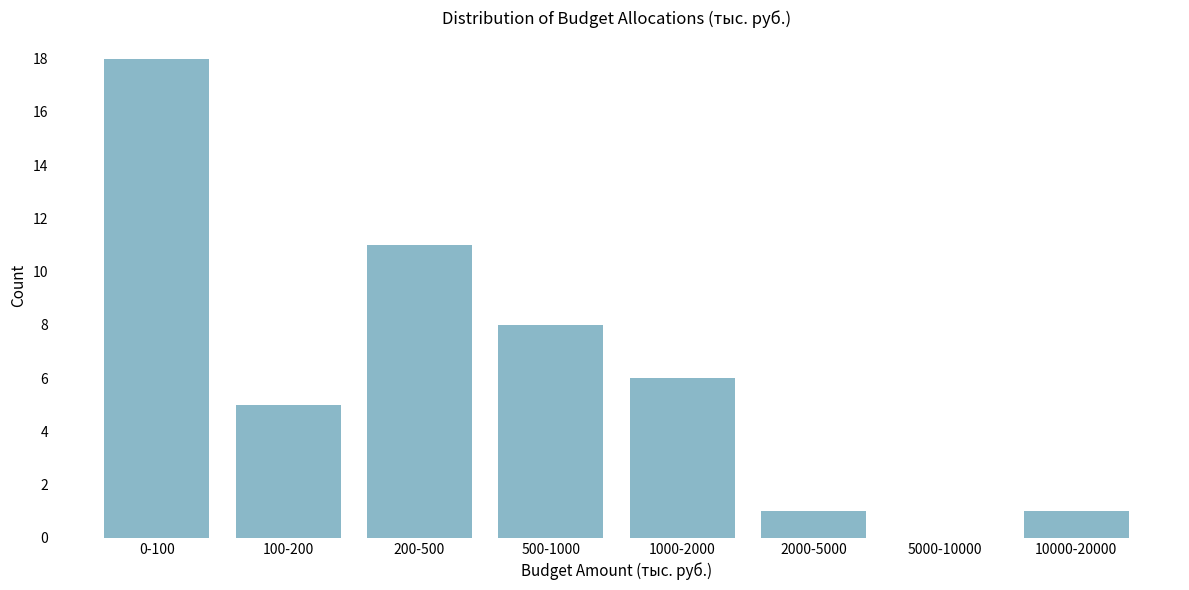

Reading left to right, list all the values displayed in this chart.

0-100=18	100-200=5	200-500=11	500-1000=8	1000-2000=6	2000-5000=1	5000-10000=0	10000-20000=1